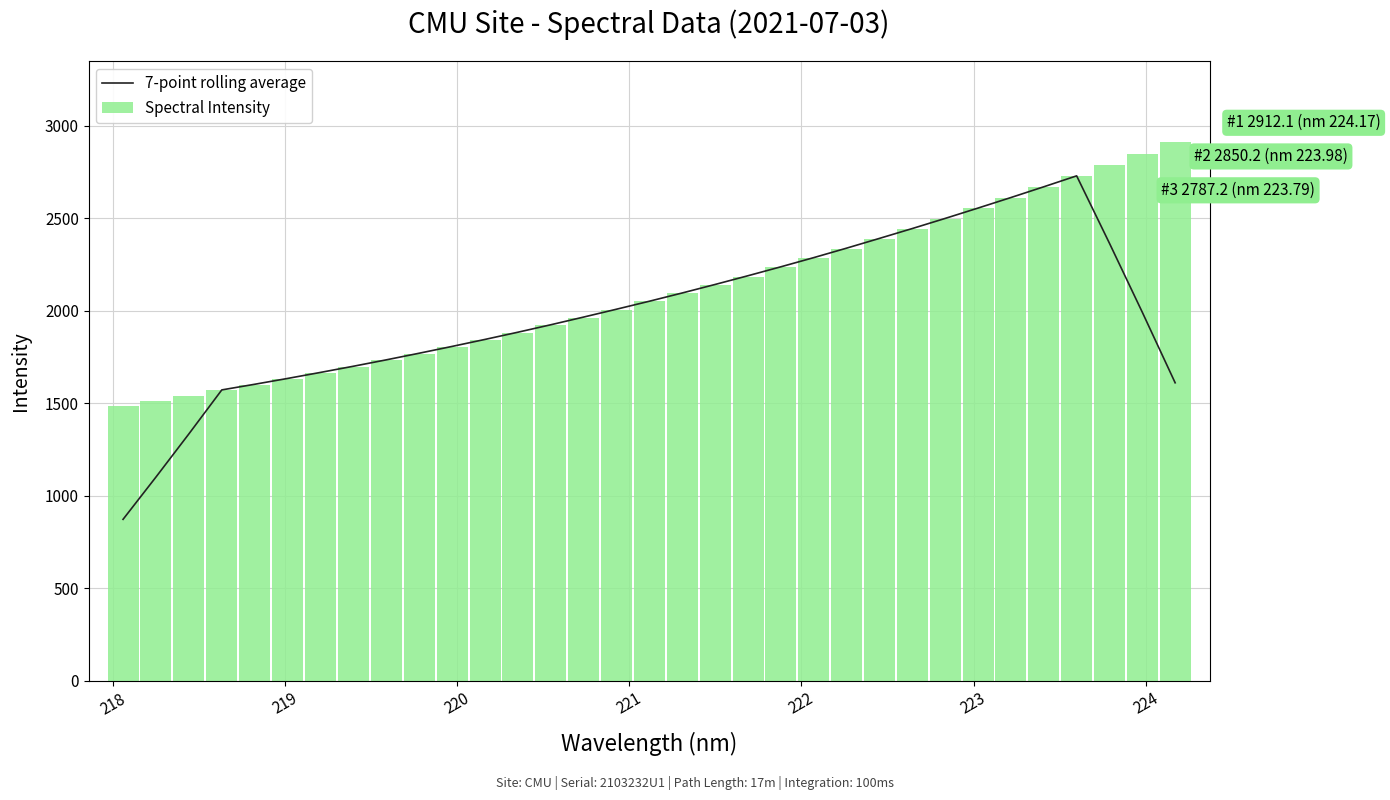

What is the highest value of the 7-point rolling average series?

2729.6